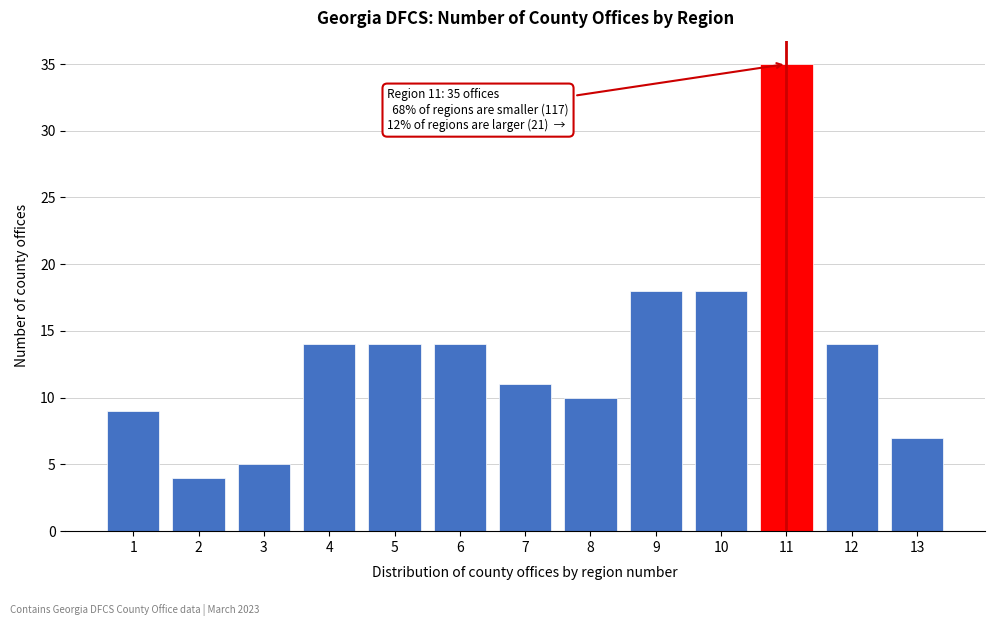

Reading left to right, extract all data points from this chart.

9	4	5	14	14	14	11	10	18	18	35	14	7